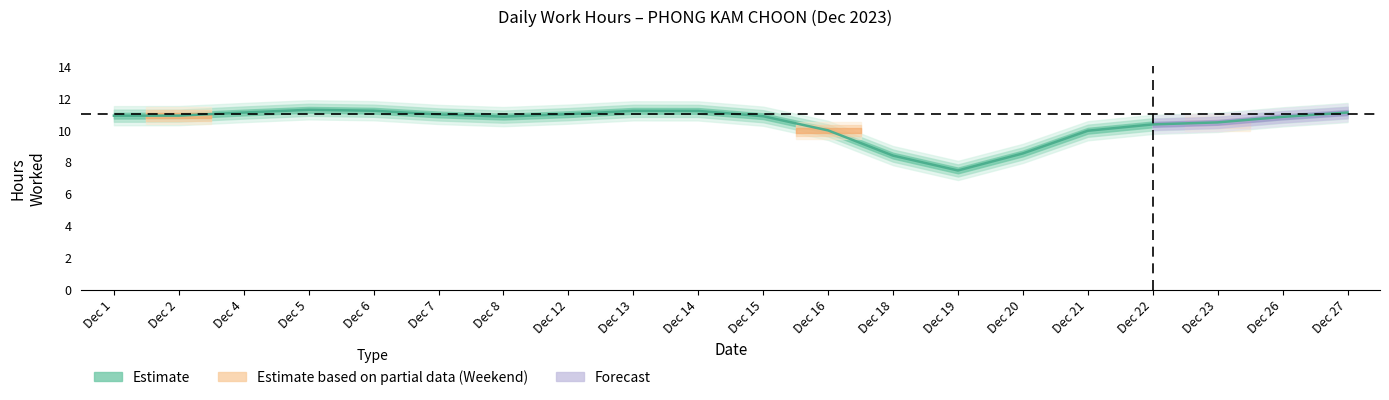

What is the value of the 10th point from the left?

11.2